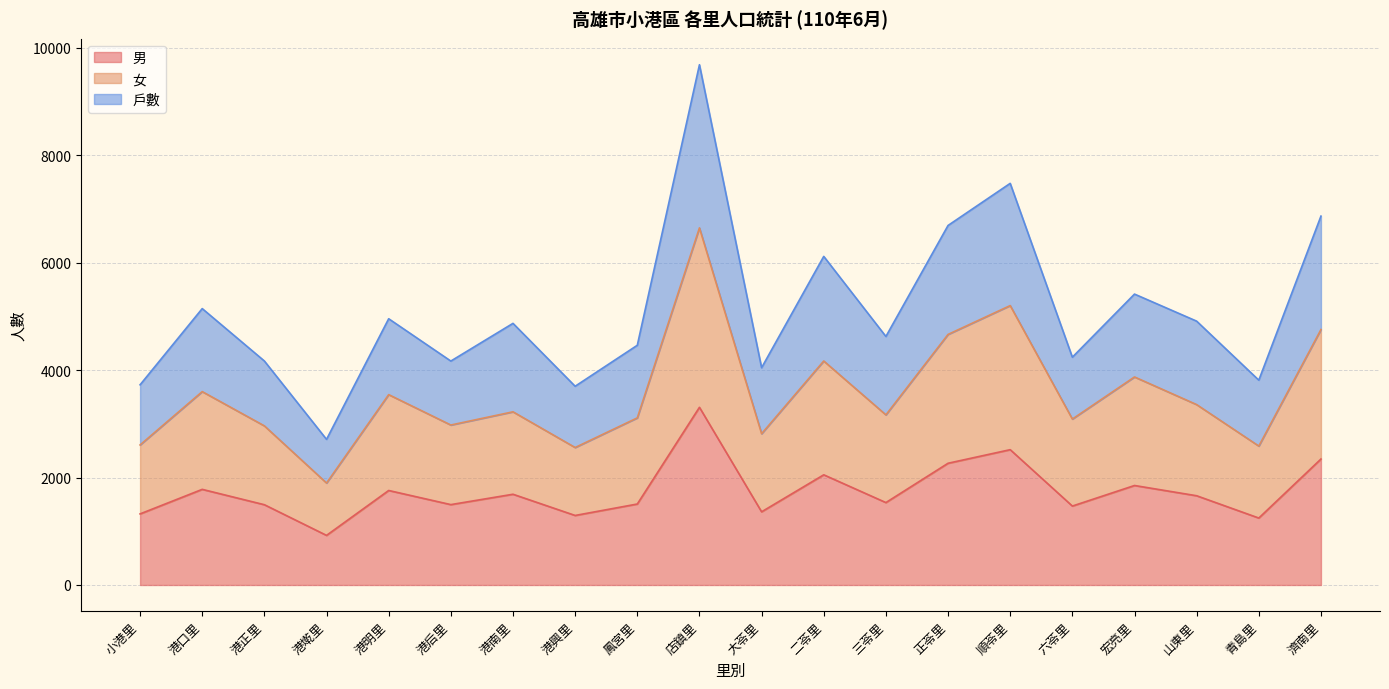

What is the difference between the maximum and minimum values in the 男 series?

2385